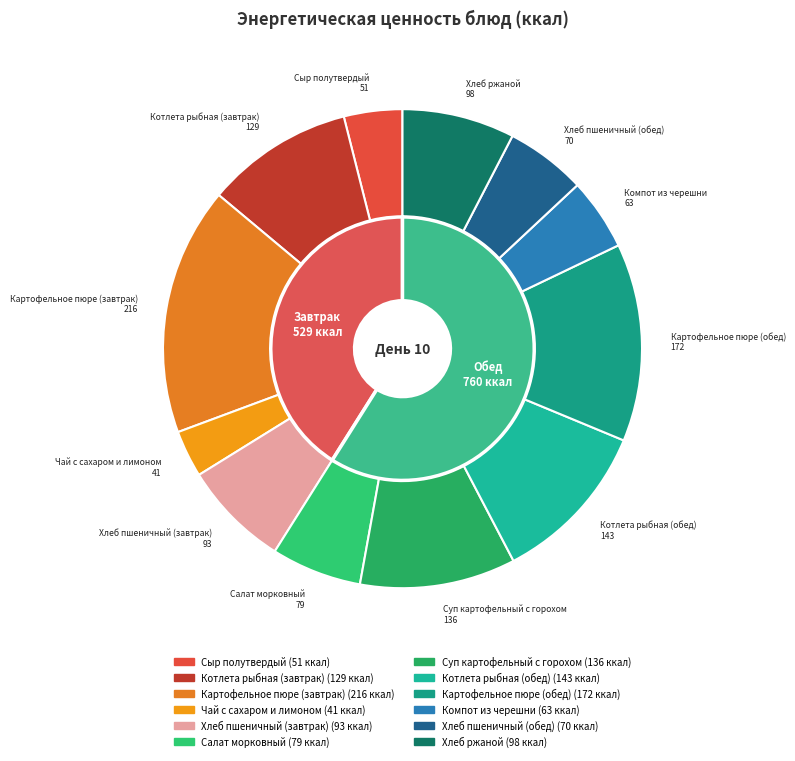

To the nearest percent, what is the combined percentage of Картофельное пюре (обед) and Суп картофельный с горохом?

24%